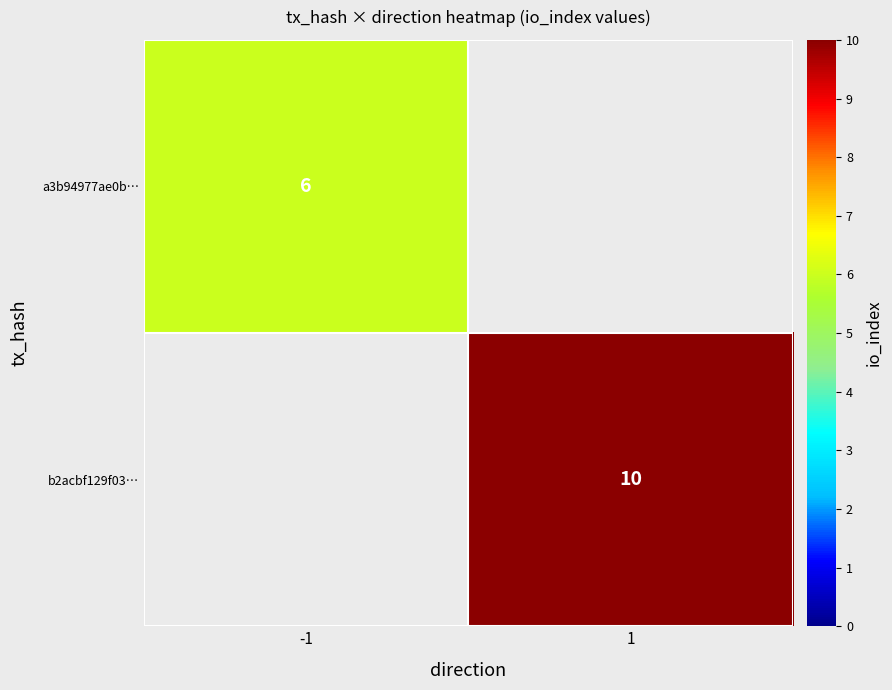

Is it true that b2acbf129f03… equals 10 at 1?

True